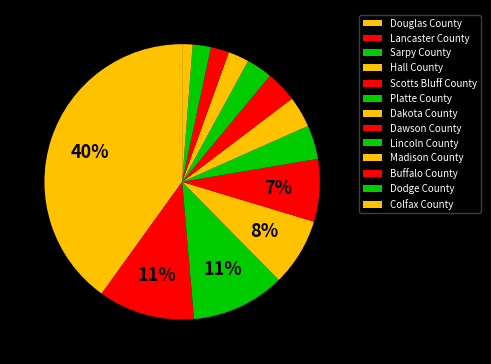

Is it true that Hall County is 8% of the pie?

True